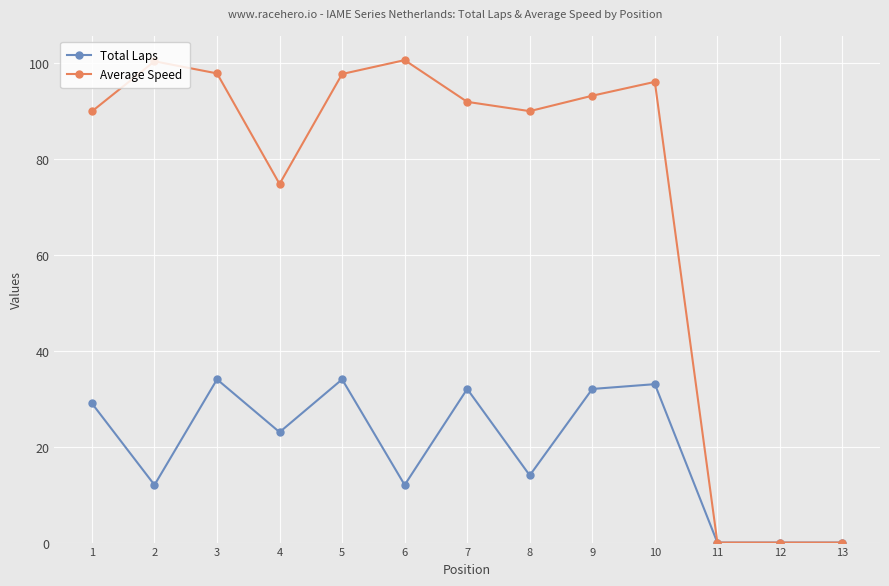

The value of Average Speed at 3 is 97.7. True or false?

True